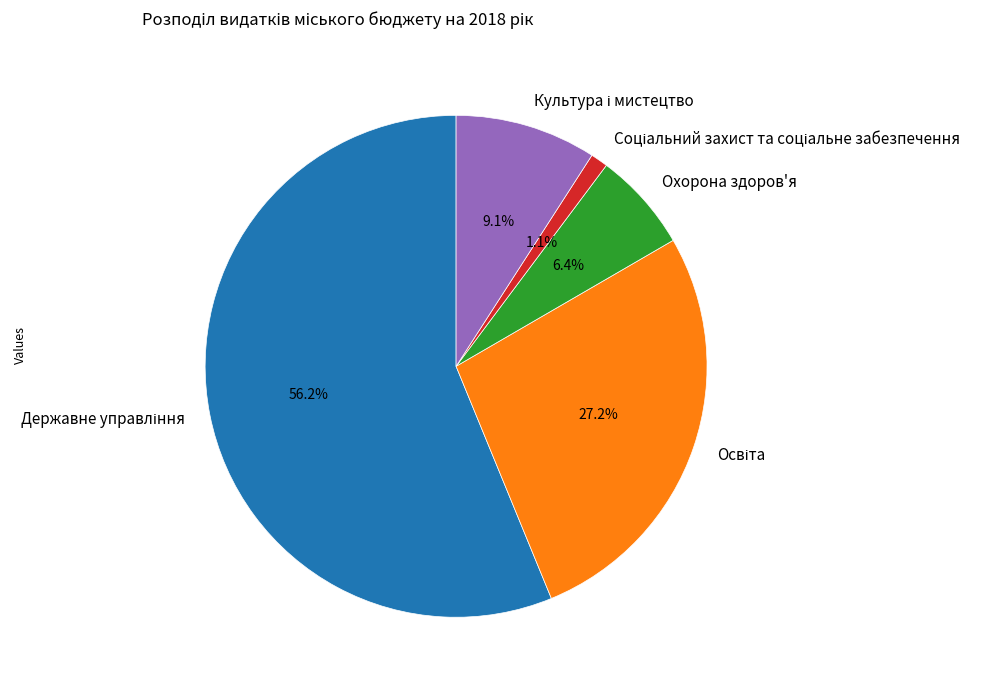

Does any single category account for the majority?

Yes